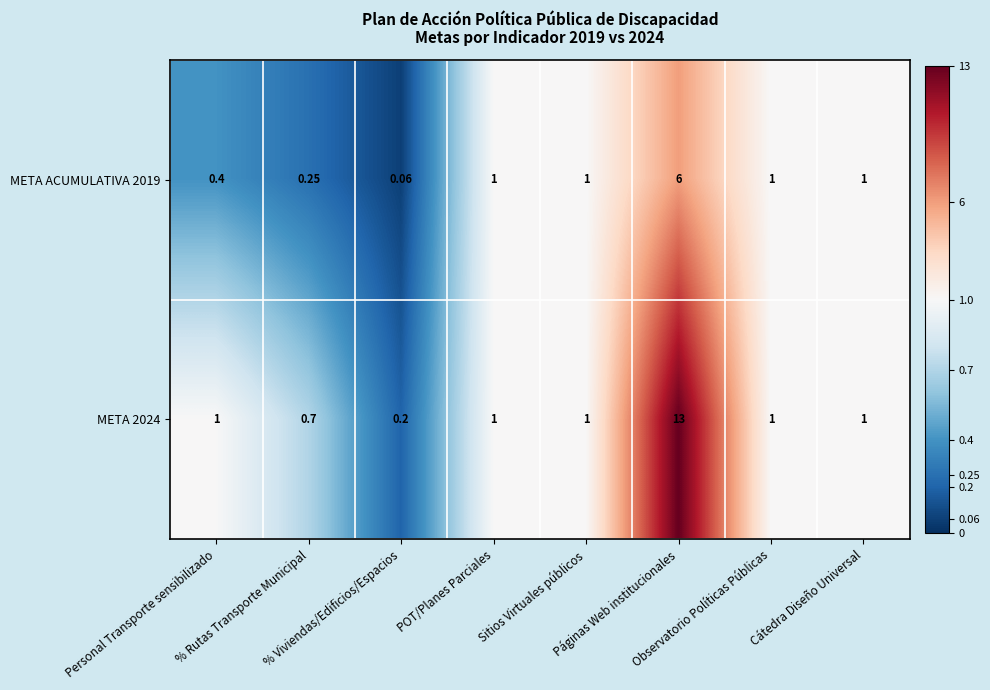

Reading left to right, what are all the values shown in this chart?

META ACUMULATIVA 2019: Personal Transporte sensibilizado=0.4	% Rutas Transporte Municipal=0.2	% Viviendas/Edificios/Espacios=0.1	POT/Planes Parciales=1.0	Sitios Virtuales públicos=1.0	Páginas Web institucionales=6.0	Observatorio Políticas Públicas=1.0	Cátedra Diseño Universal=1.0
META 2024: Personal Transporte sensibilizado=1.0	% Rutas Transporte Municipal=0.7	% Viviendas/Edificios/Espacios=0.2	POT/Planes Parciales=1.0	Sitios Virtuales públicos=1.0	Páginas Web institucionales=13.0	Observatorio Políticas Públicas=1.0	Cátedra Diseño Universal=1.0